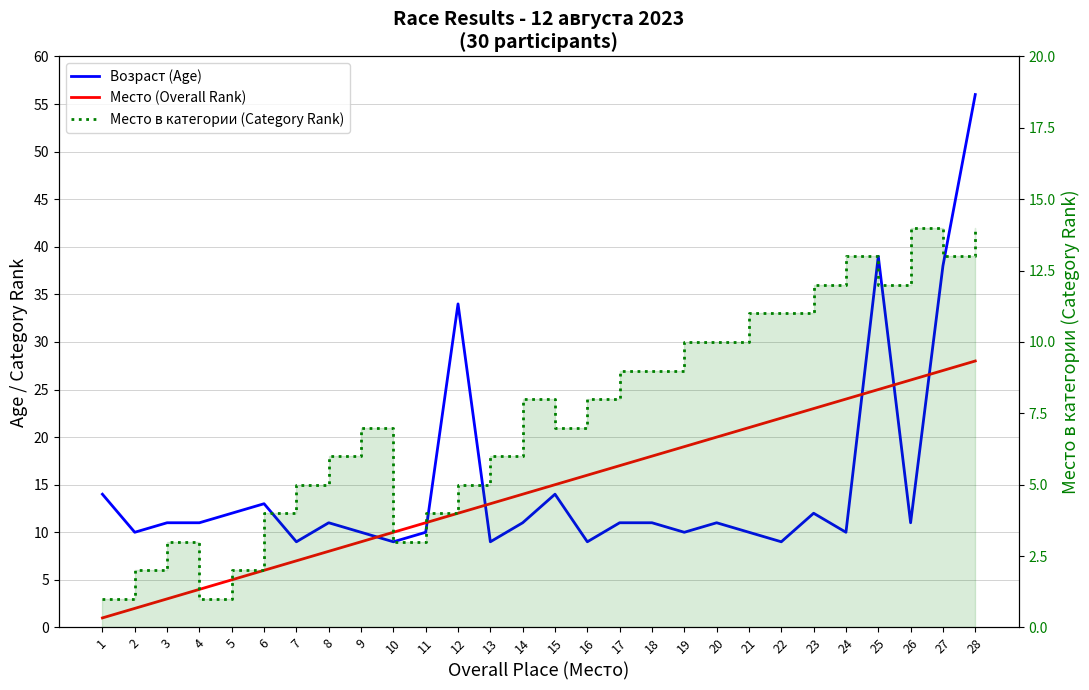

At which category is the sum across all series the highest?

28